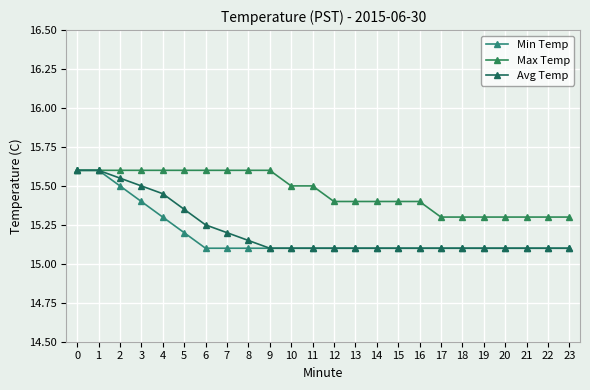

How many categories are shown in the chart?

24